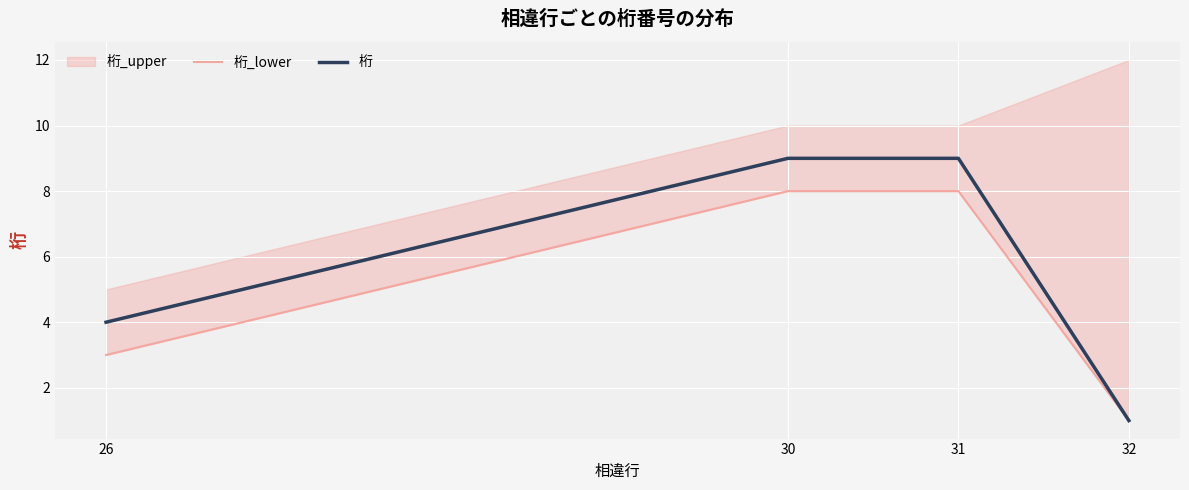

Is it true that 桁 equals 9 at 30?

True